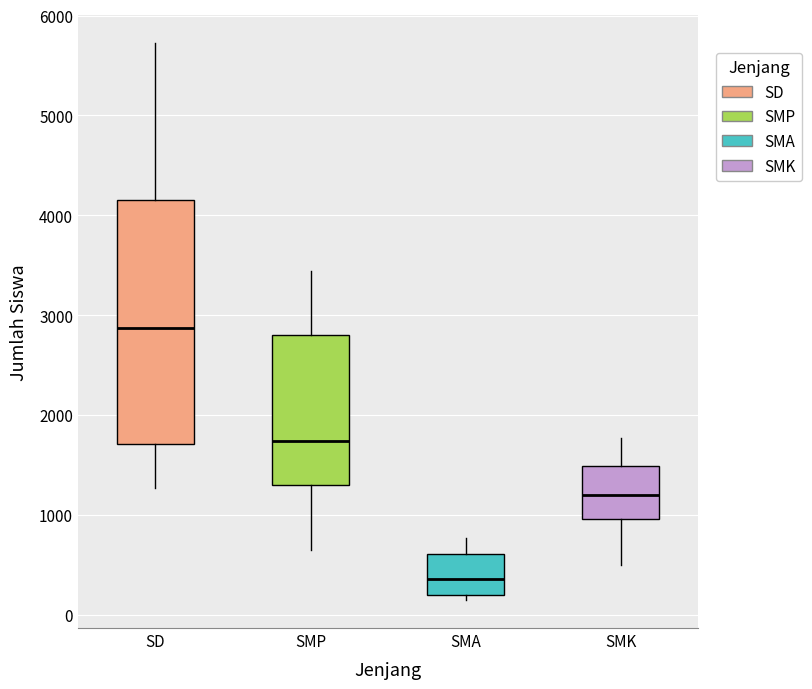

Reading left to right, read every box against the y-axis: the position of its median line, the range the box covers, and the ends of its whiskers. The values are not printed on the chart, so give them approximately, as read against the axis.

SD: median 2900, box 1700 to 4200, whiskers 1300 to 5700
SMP: median 1700, box 1300 to 2800, whiskers 600 to 3400
SMA: median 400, box 200 to 600, whiskers 100 to 800
SMK: median 1200, box 1000 to 1500, whiskers 500 to 1800